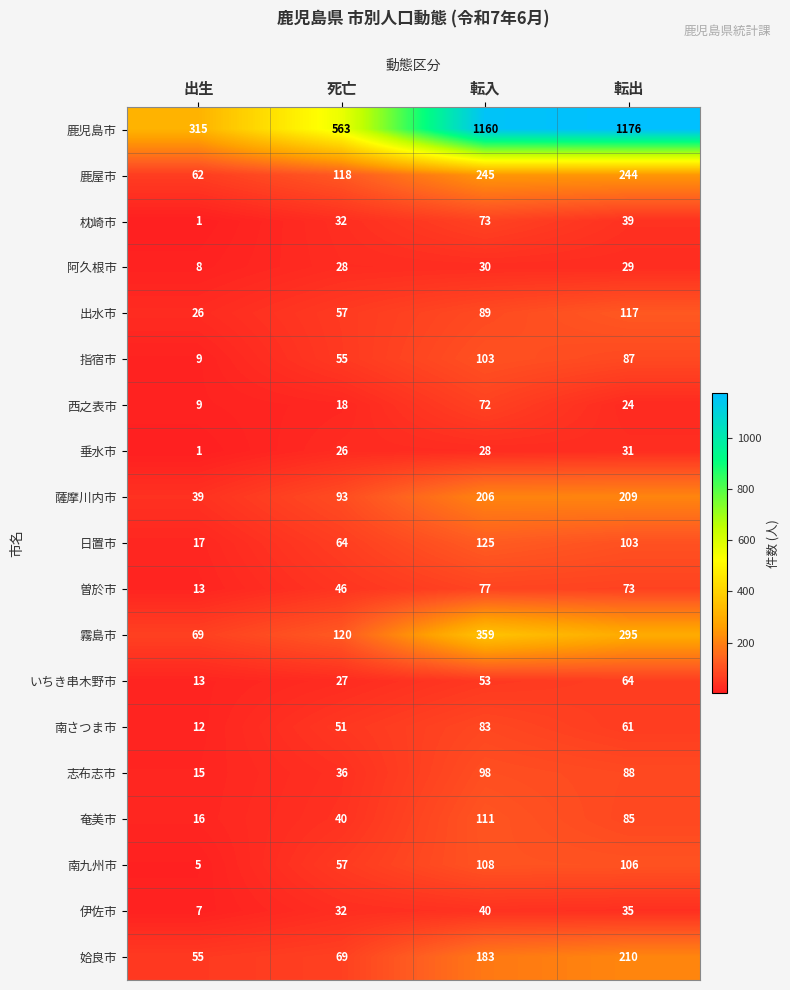

What is the difference between the maximum and second lowest values in the 指宿市 series?

48